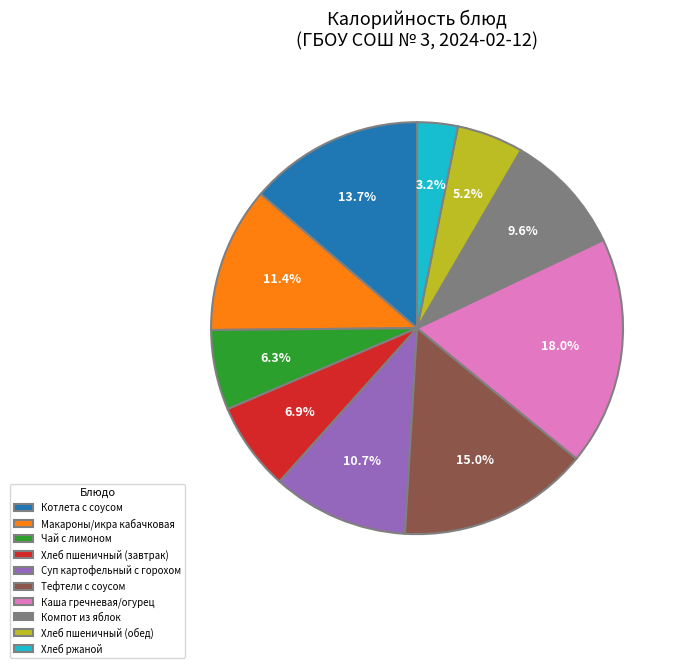

What is the smallest slice in the pie chart?

Хлеб ржаной